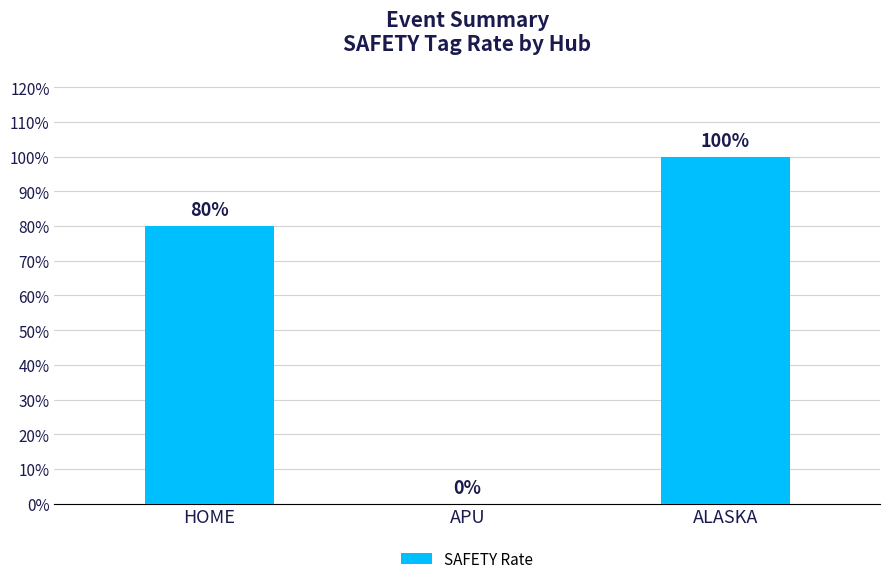

What is the difference between the maximum and minimum values?

1.0